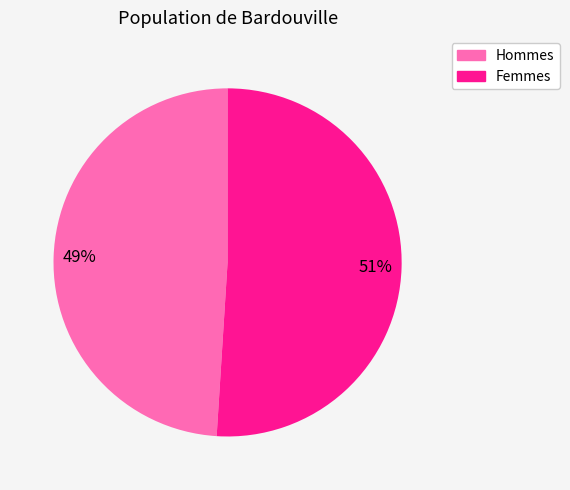

Does Femmes represent more than half of the total?

Yes